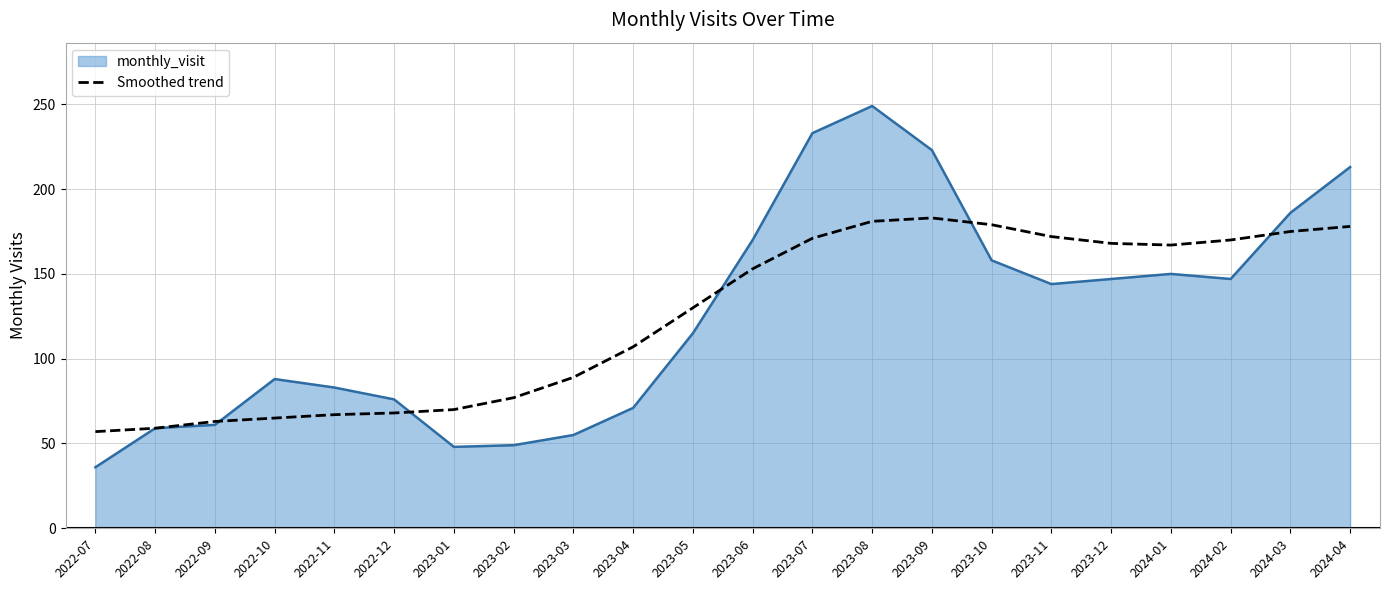

How many lines are shown in the chart?

2